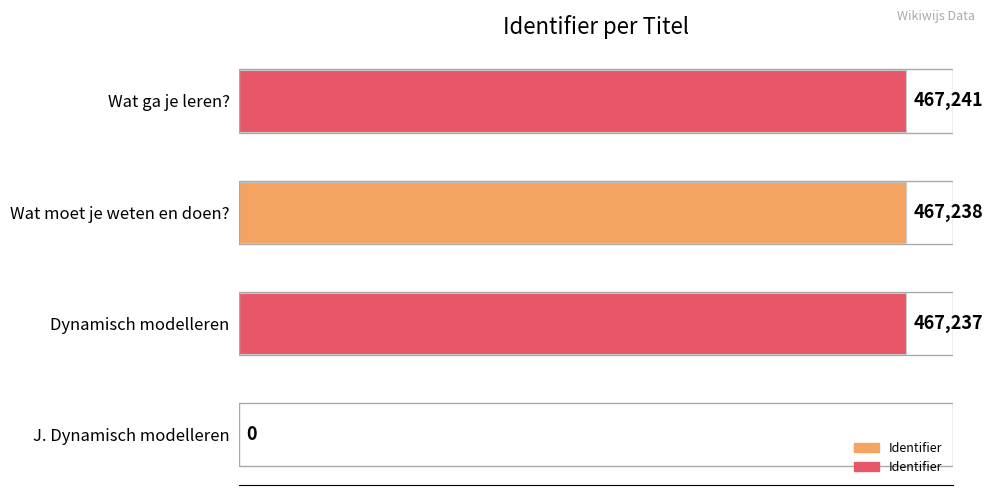

Count the number of categories in the chart.

4